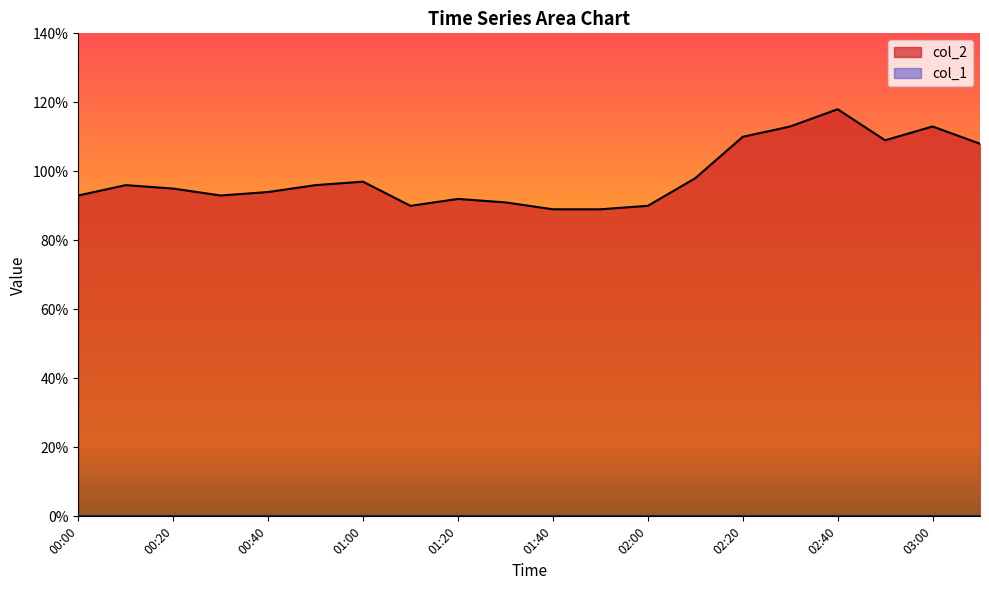

True or false: the data has more than 1 interior local peaks.

True